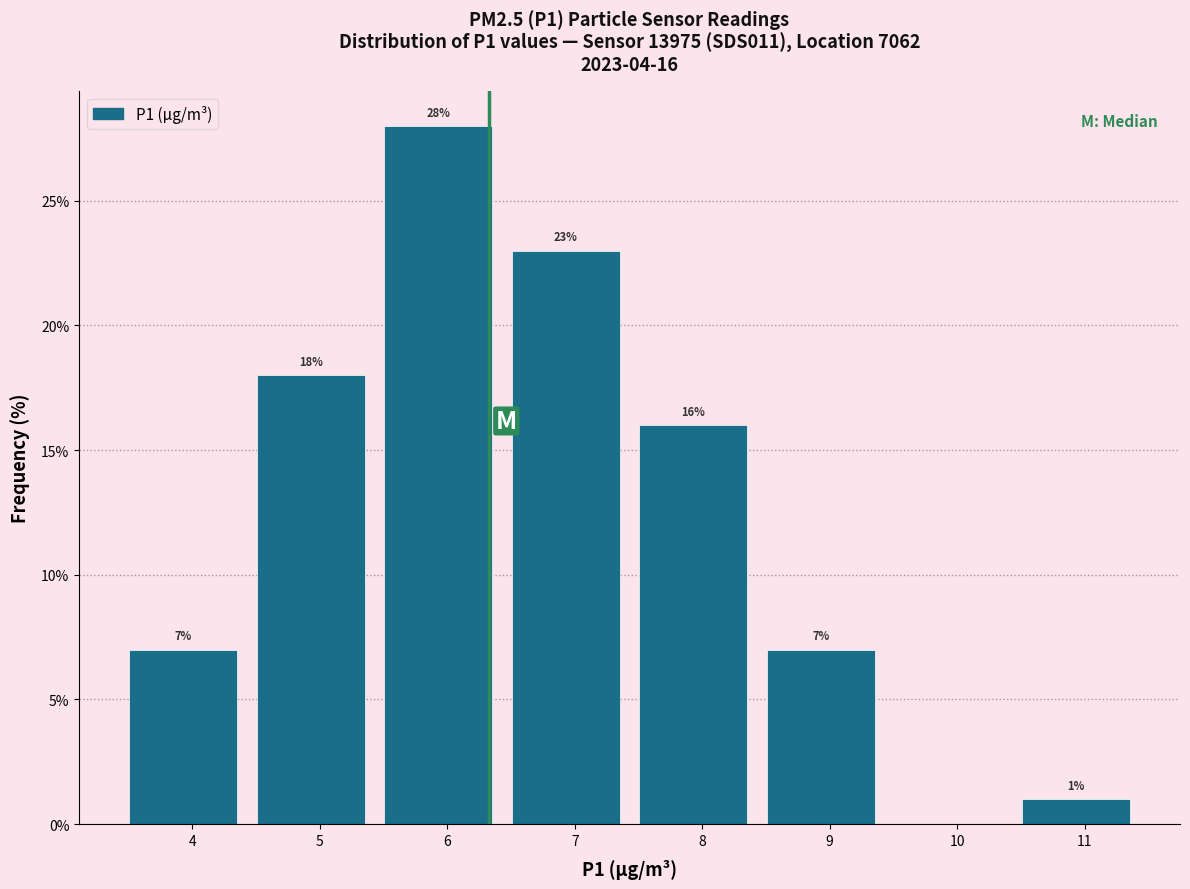

Over which range of the x-axis is the bar tallest?

5.43 to 6.43